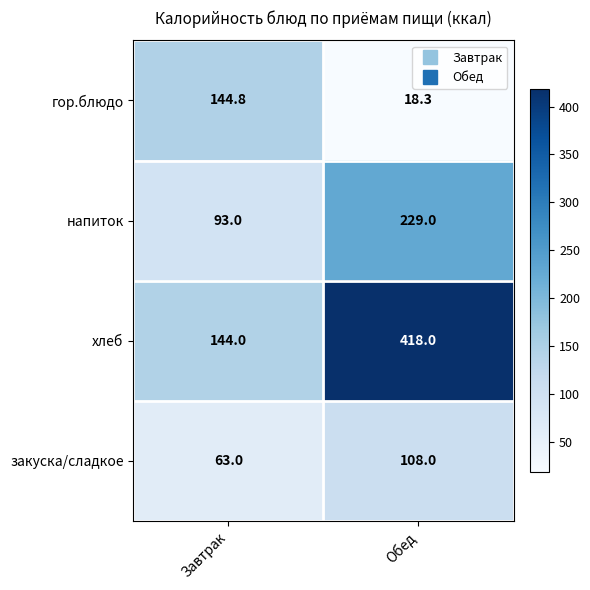

Which series changed the most between Завтрак and Обед?

хлеб